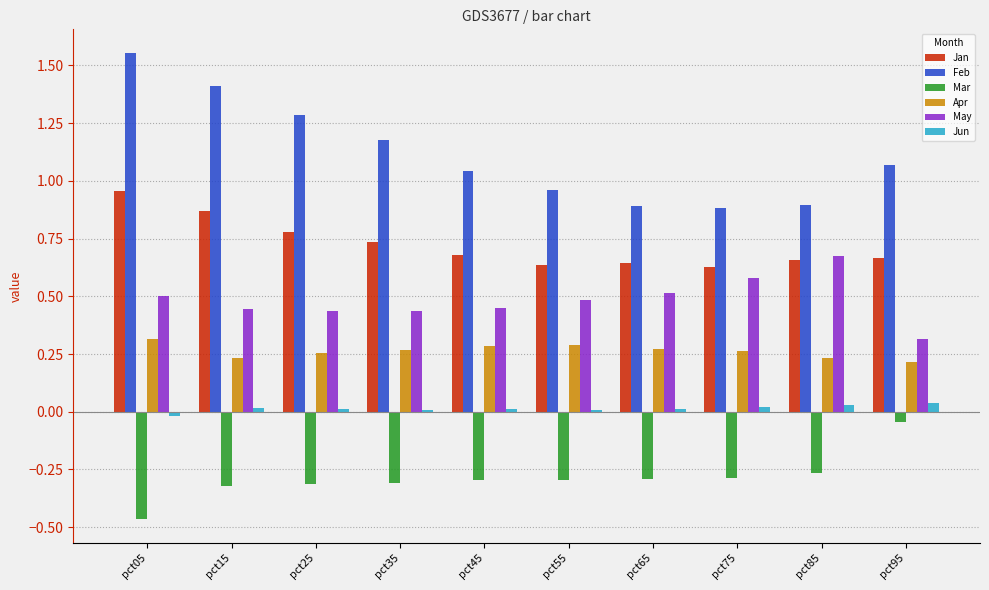

What is the spread (max minus min) of values at pct35?

1.5